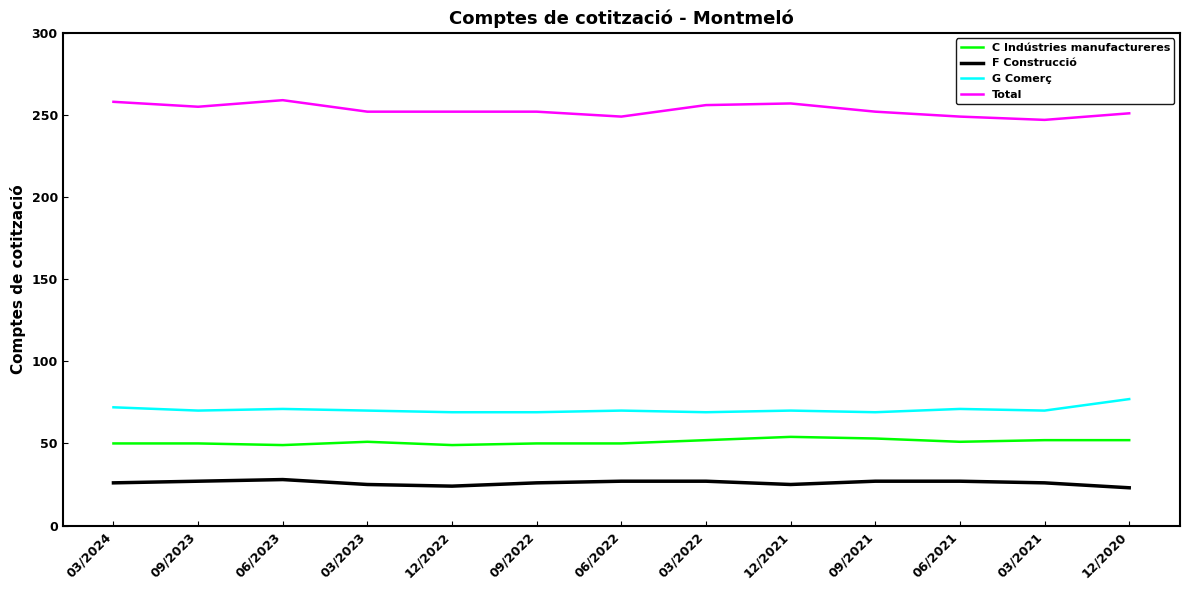

At 03/2023, list the series in order from smallest to largest.

F Construcció, C Indústries manufactureres, G Comerç, Total